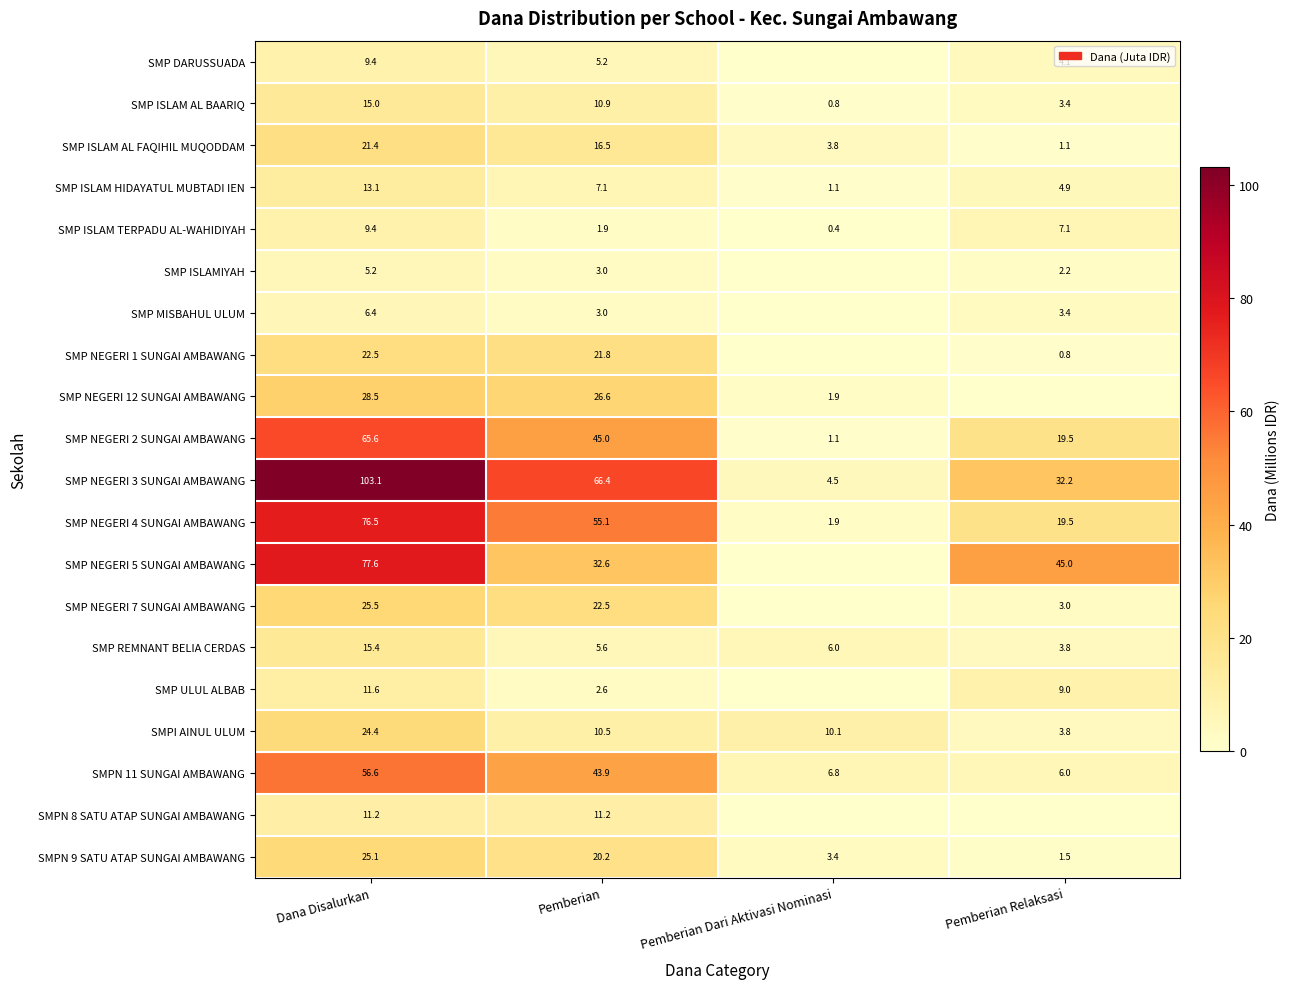

What value does the SMP NEGERI 3 SUNGAI AMBAWANG series have at Pemberian Relaksasi?

32.2